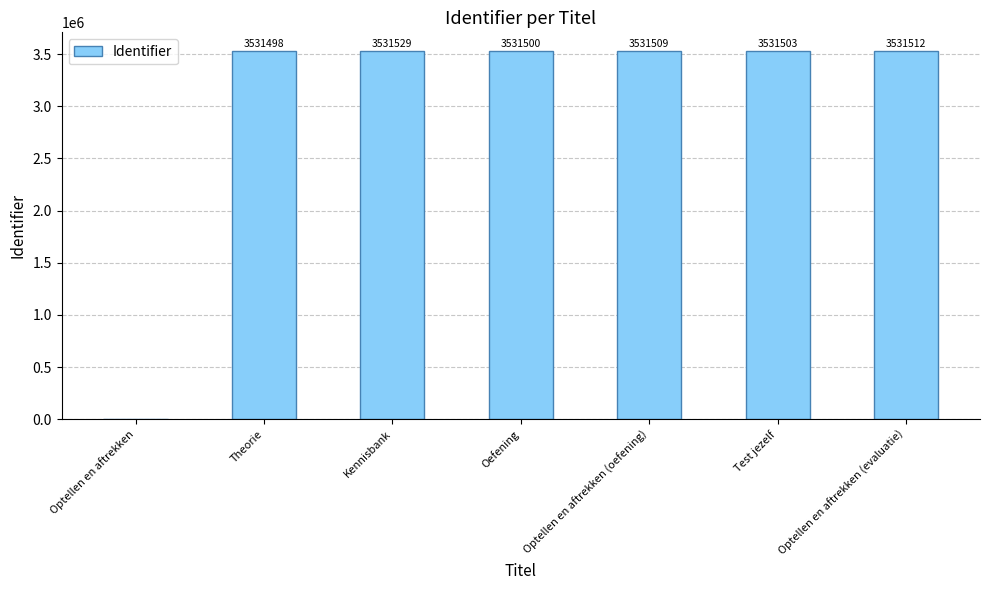

What is the sum of all values?

21189051